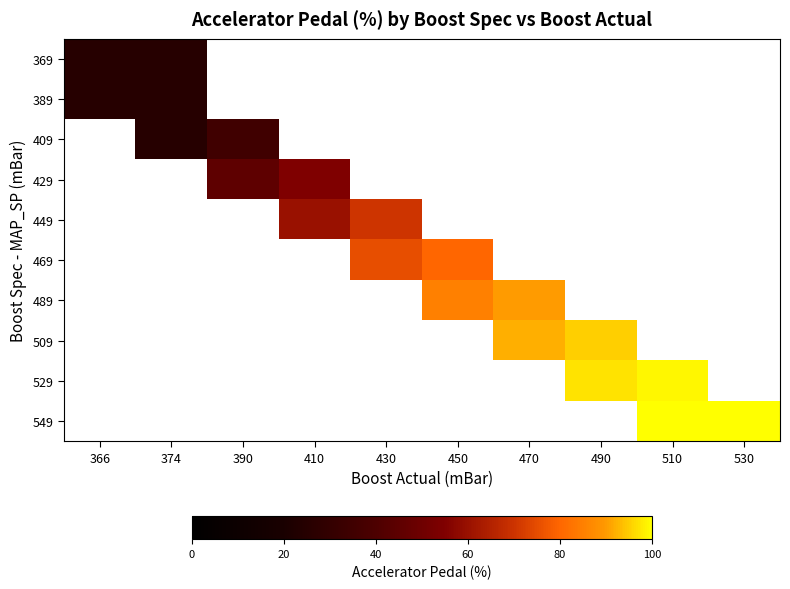

How many positive values does the 509 series have?

2